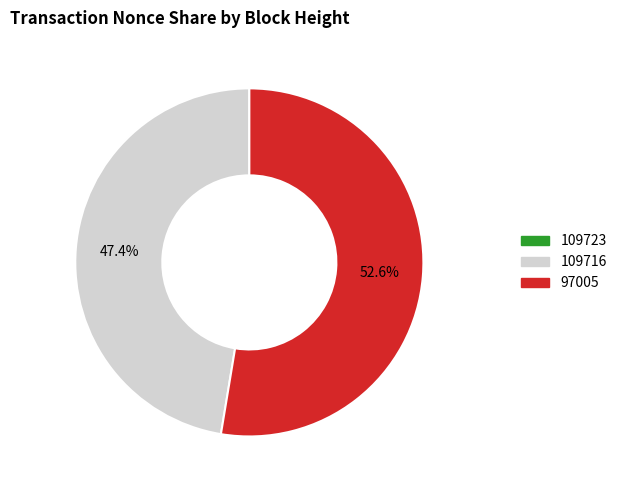

Is there any slice that represents more than half of the pie?

Yes